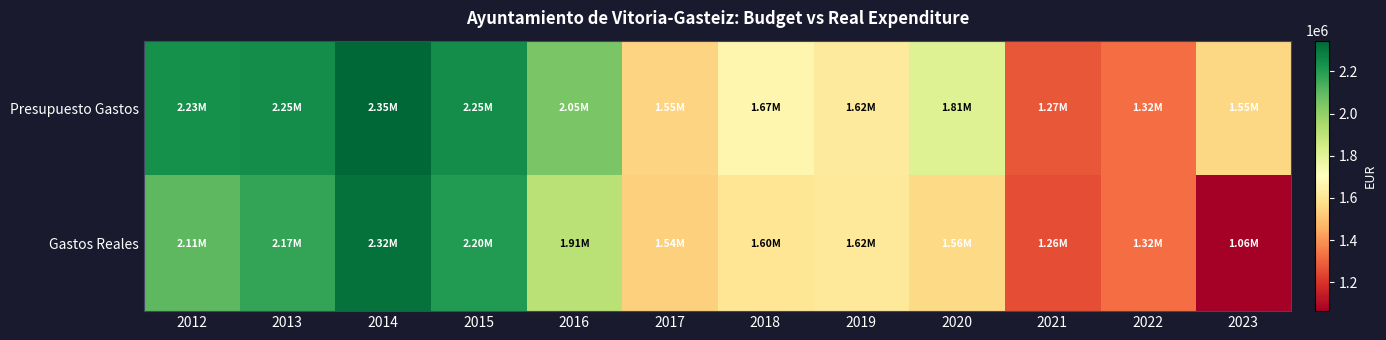

Reading left to right, transcribe all the data shown in this chart.

Presupuesto Gastos: 2012=2233472.1	2013=2245232.8	2014=2345944.7	2015=2245000.0	2016=2048000.0	2017=1545619.2	2018=1669000.0	2019=1619500.0	2020=1810000.0	2021=1273962.6	2022=1321000.0	2023=1555000.0
Gastos Reales: 2012=2105256.3	2013=2172320.1	2014=2318585.2	2015=2204425.9	2016=1913307.6	2017=1538879.3	2018=1601996.1	2019=1617007.2	2020=1559348.2	2021=1256750.5	2022=1320060.1	2023=1062995.3